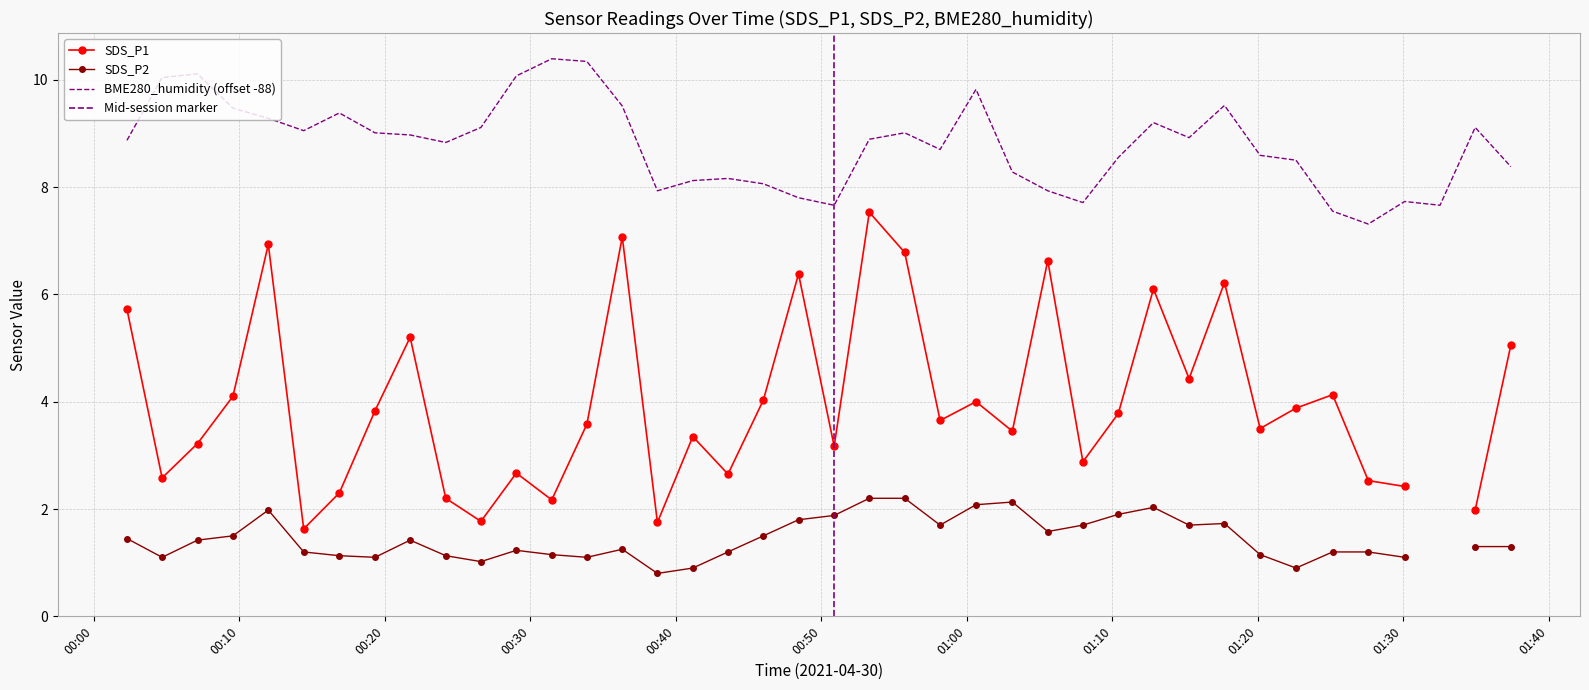

Which category has the highest value across all series?

2021/04/30 00:31:28